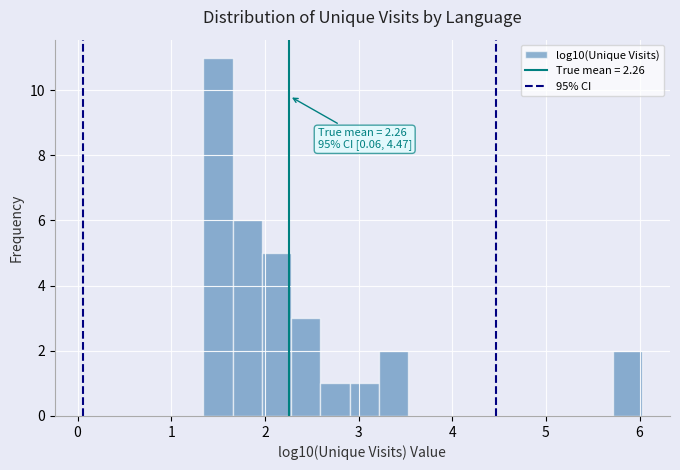

Read against the x-axis, roughly where is the centre of the tallest bar?

1.5